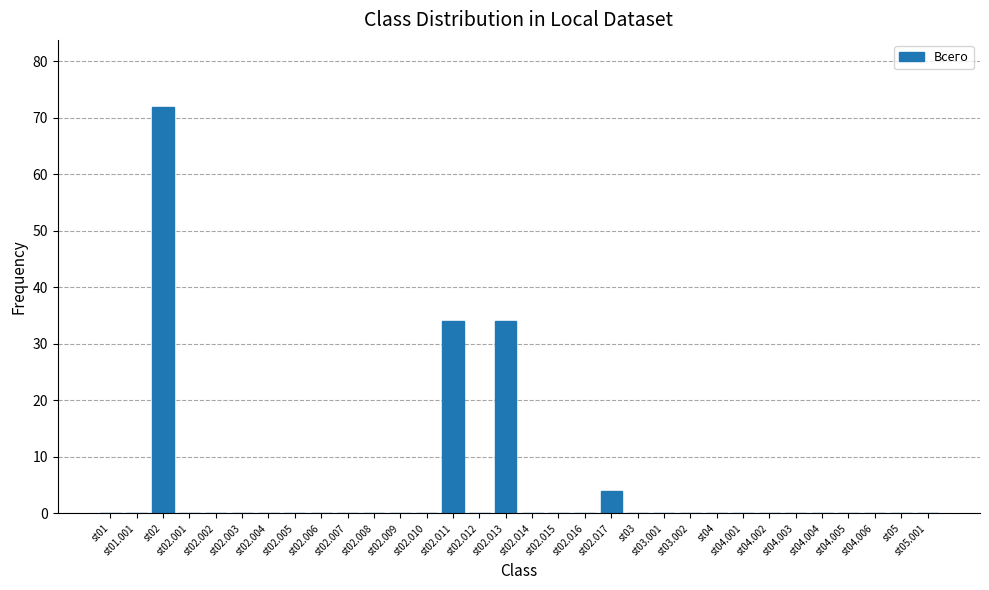

Reading left to right, extract all data points from this chart.

st01=0	st01.001=0	st02=72	st02.001=0	st02.002=0	st02.003=0	st02.004=0	st02.005=0	st02.006=0	st02.007=0	st02.008=0	st02.009=0	st02.010=0	st02.011=34	st02.012=0	st02.013=34	st02.014=0	st02.015=0	st02.016=0	st02.017=4	st03=0	st03.001=0	st03.002=0	st04=0	st04.001=0	st04.002=0	st04.003=0	st04.004=0	st04.005=0	st04.006=0	st05=0	st05.001=0